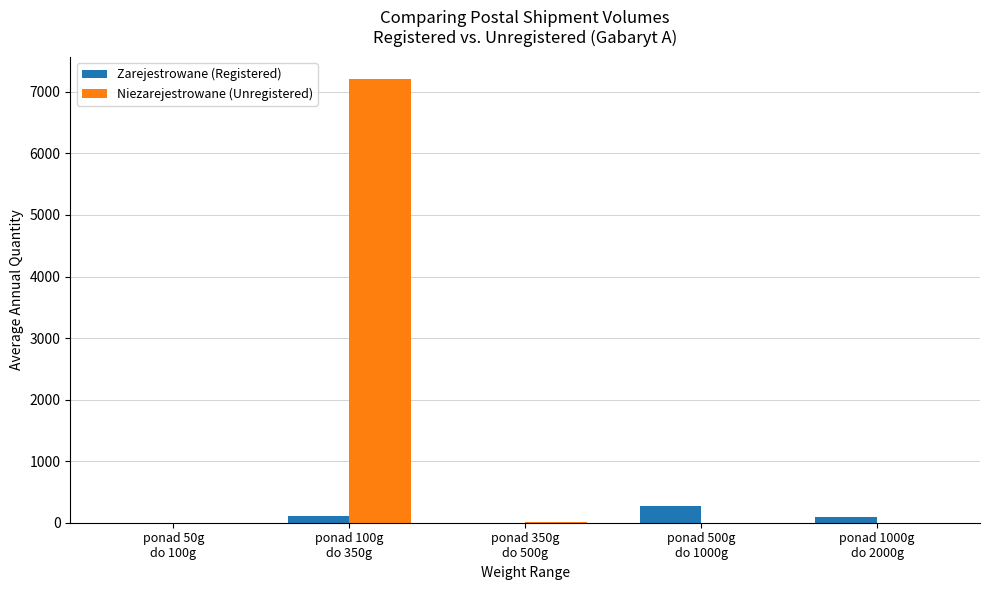

What is the maximum value shown in the chart?

7210